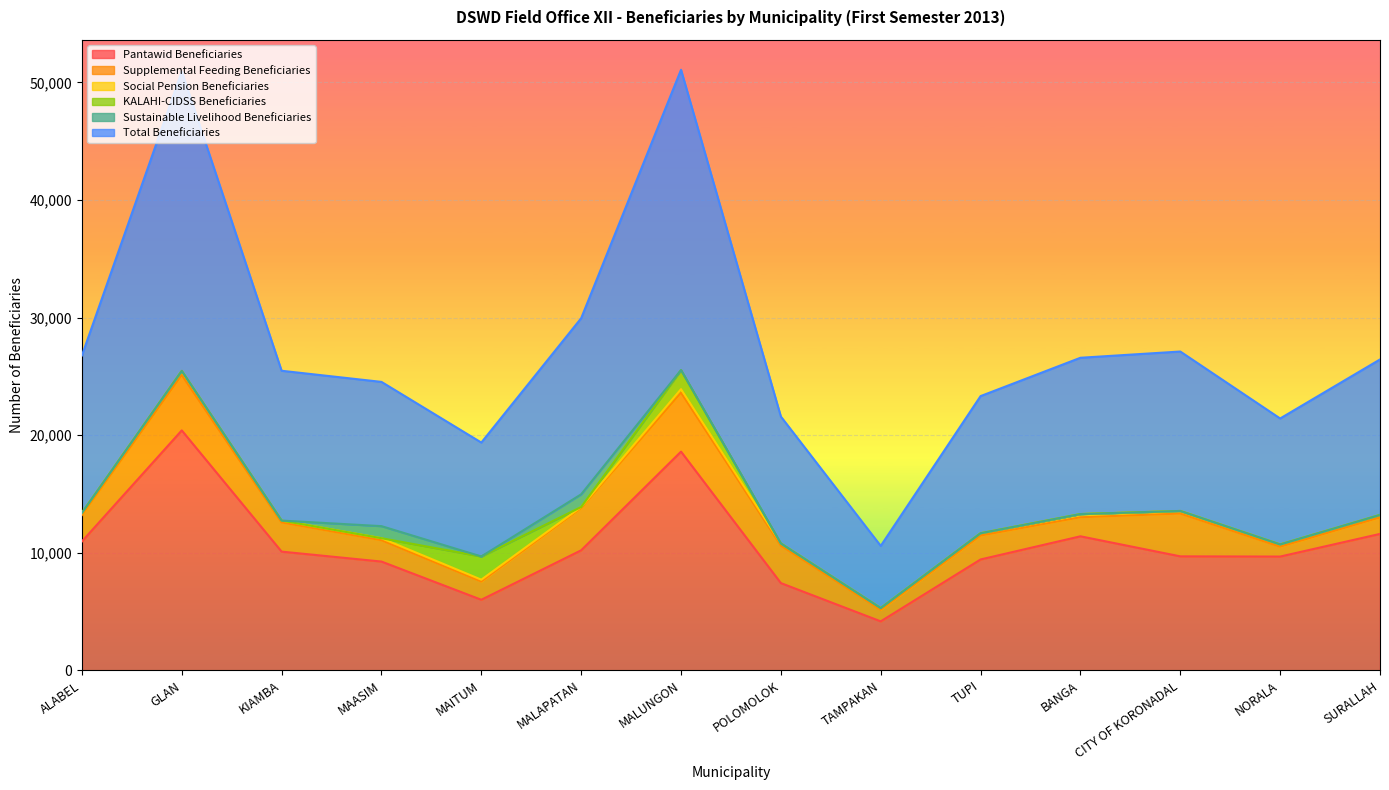

Rank the series at BANGA from lowest to highest value.

KALAHI-CIDSS Beneficiaries, Sustainable Livelihood Beneficiaries, Social Pension Beneficiaries, Supplemental Feeding Beneficiaries, Pantawid Beneficiaries, Total Beneficiaries